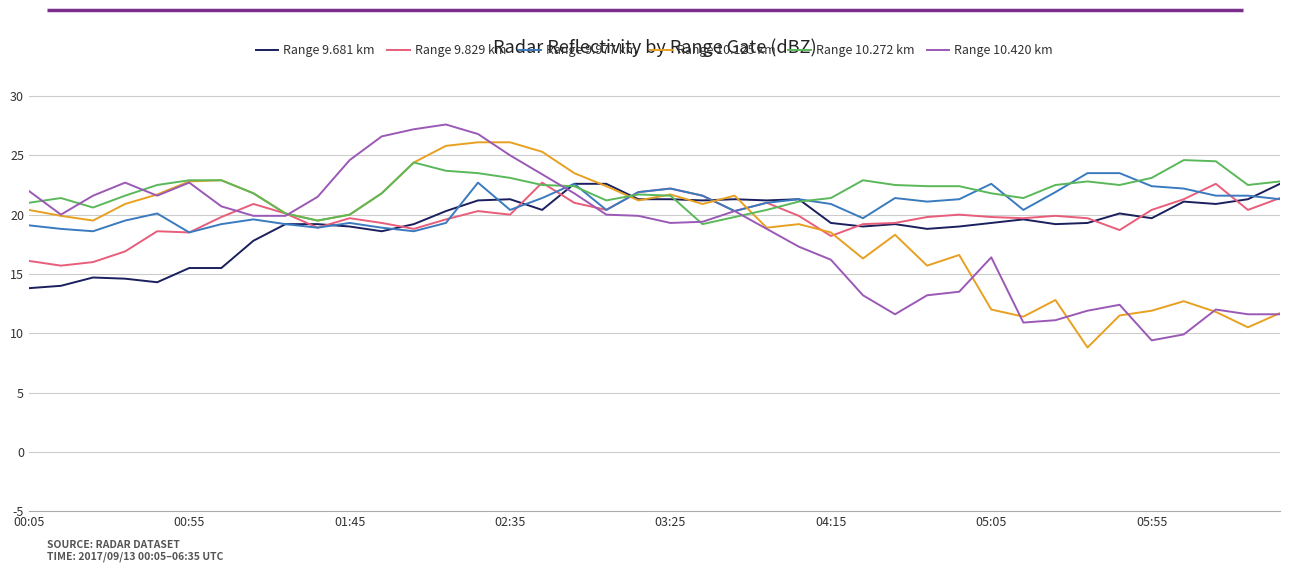

What is the minimum value for Range 10.272 km?

19.2